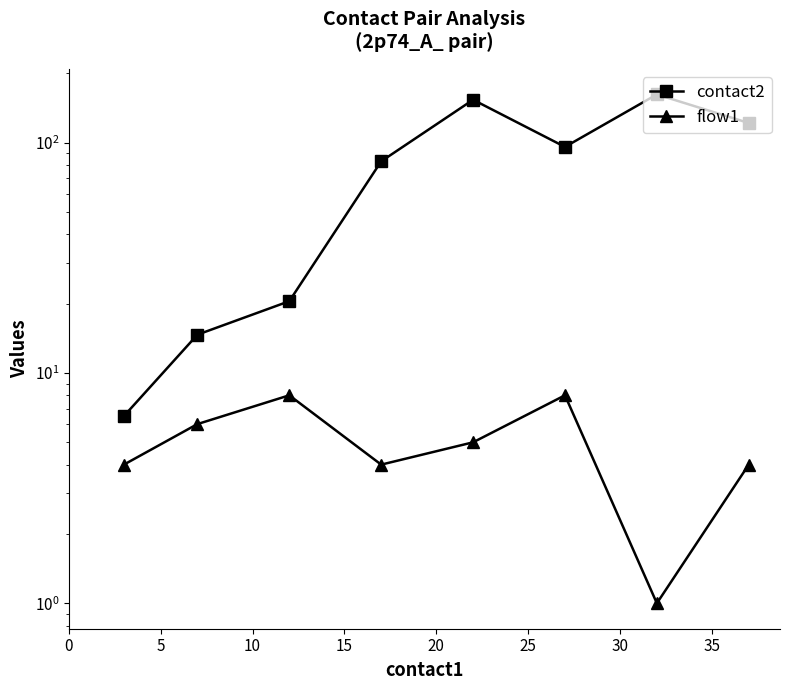

How many flow1 values are between 4 and 8?

7